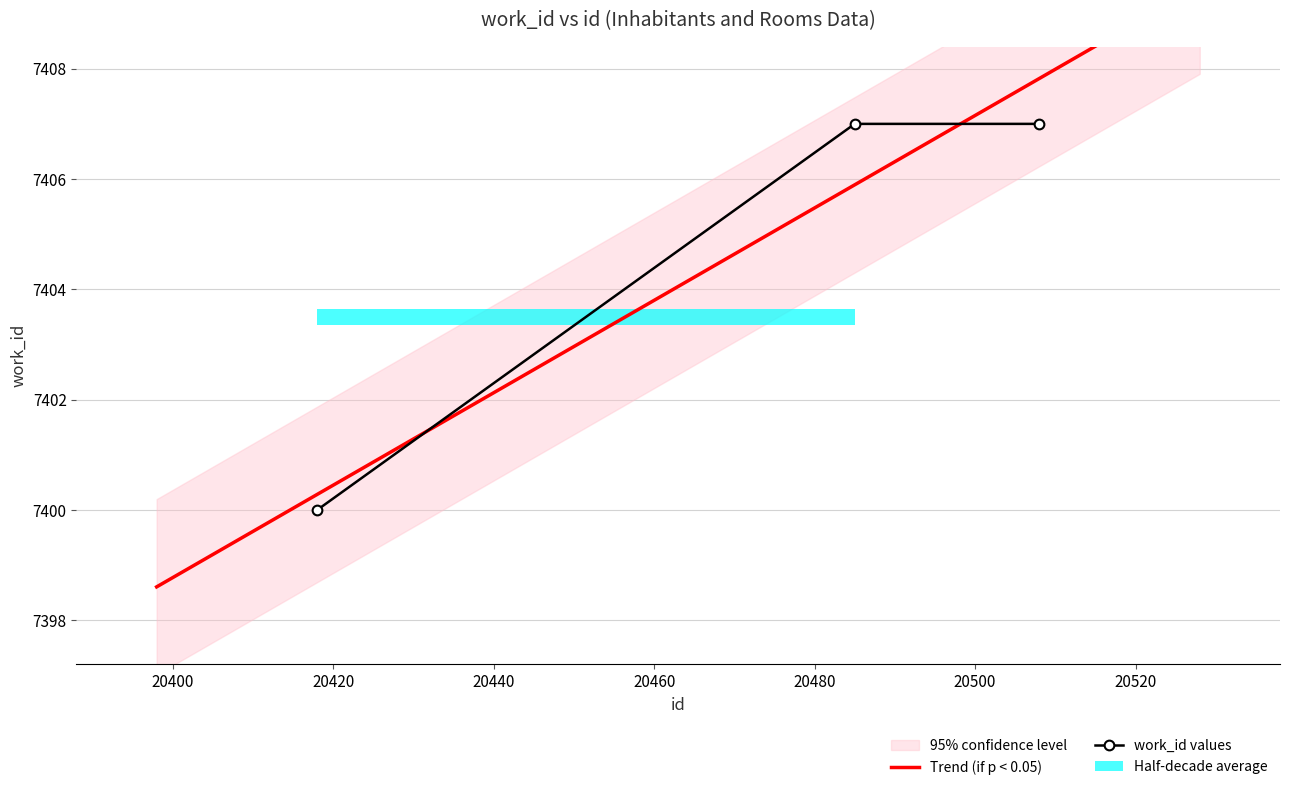

True or false: the data shows 7407 at 20508.

True